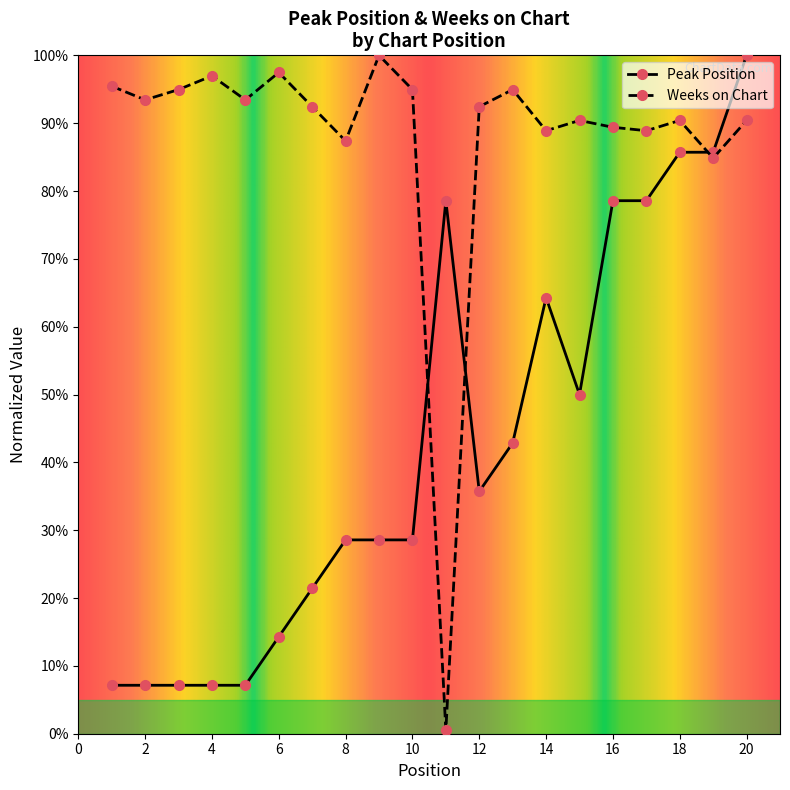

Which series has the largest total across all categories?

Weeks on Chart